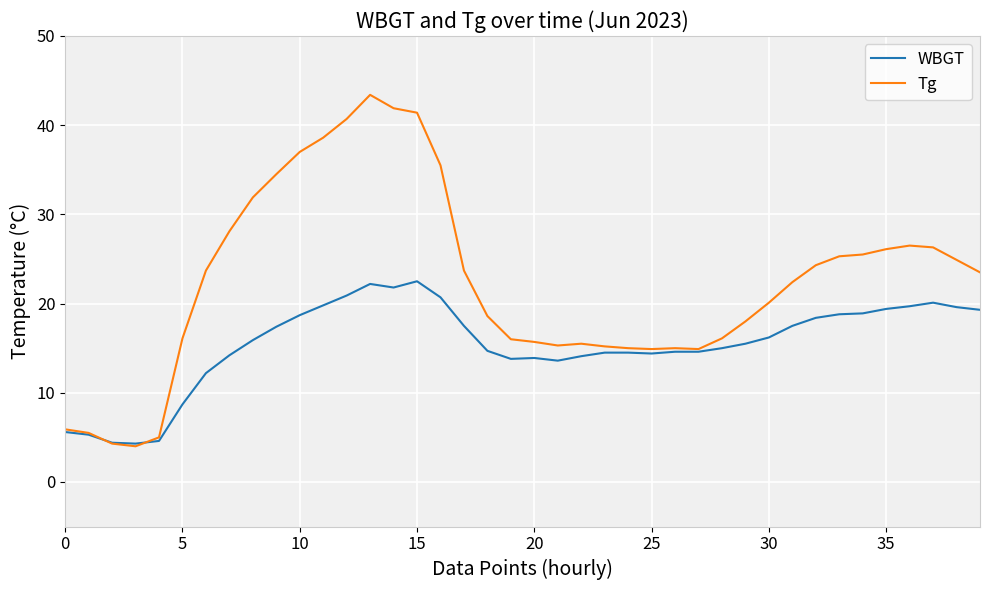

What is the highest value of the Tg series?

43.4